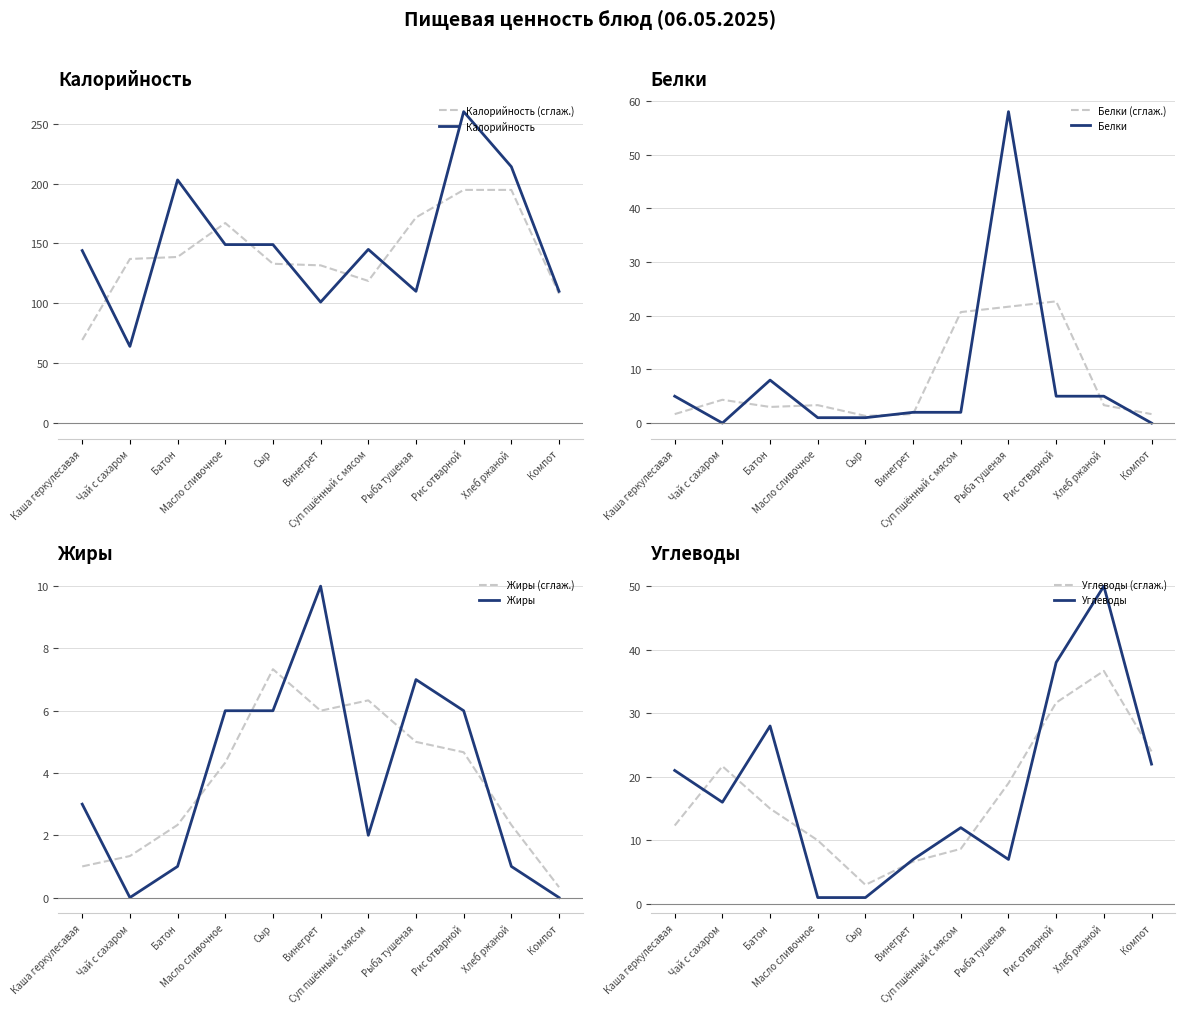

At how many categories does at least one series exceed 70?

10